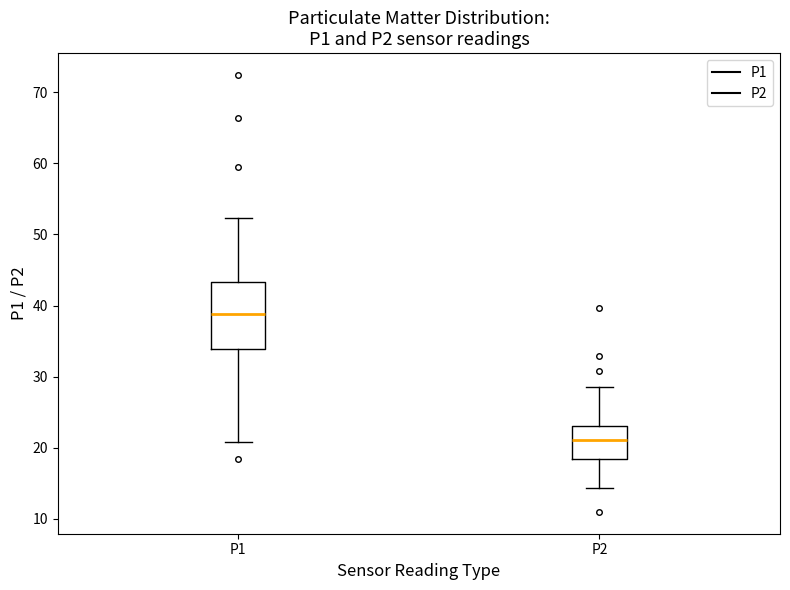

Where does the lower whisker of the box for P2 end on the y-axis? The values are not printed on the chart, so give them approximately, as read against the axis.

14